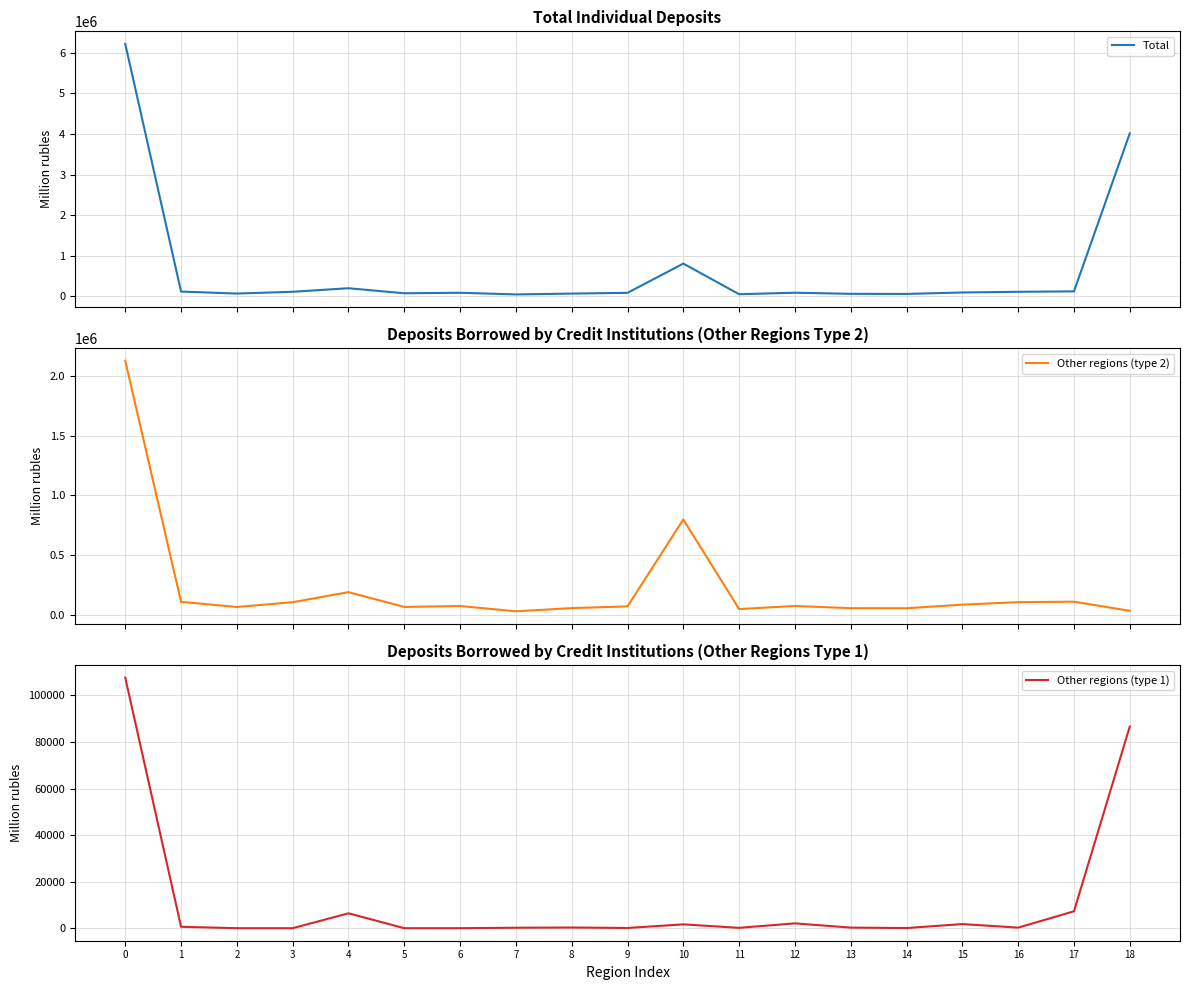

Rank the categories by Other regions (type 1) value from highest to lowest.

0, 18, 17, 4, 12, 15, 10, 1, 8, 13, 16, 7, 11, 9, 14, 2, 3, 5, 6